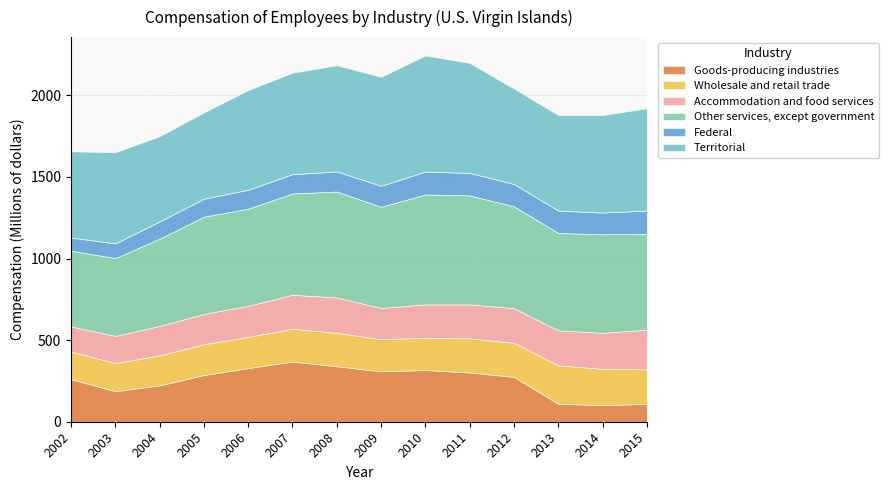

Where does the Other services, except government series first go above 604?

2007